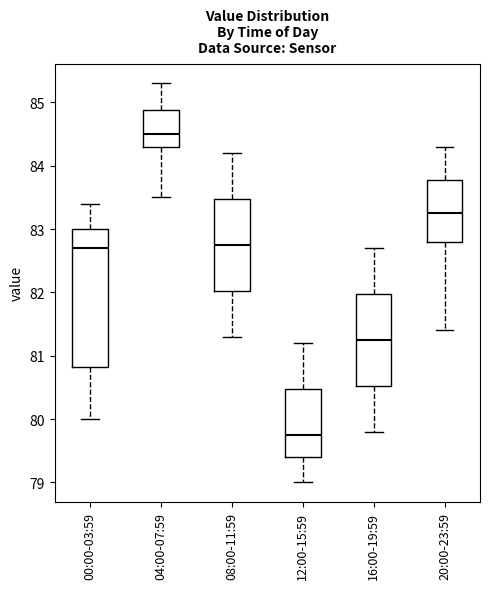

Where does the median line of the box for 00:00-03:59 sit on the y-axis? The values are not printed on the chart, so give them approximately, as read against the axis.

82.7